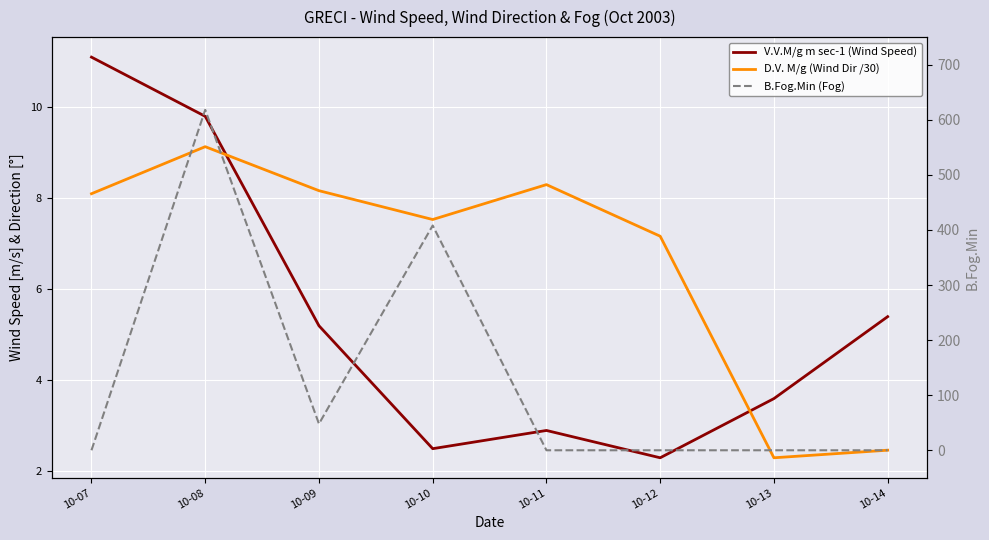

What is the difference between the highest and lowest values at 10-07?

11.1